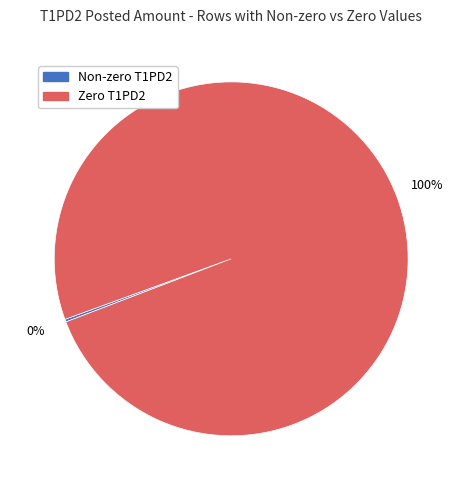

Is there a majority slice in this chart?

Yes